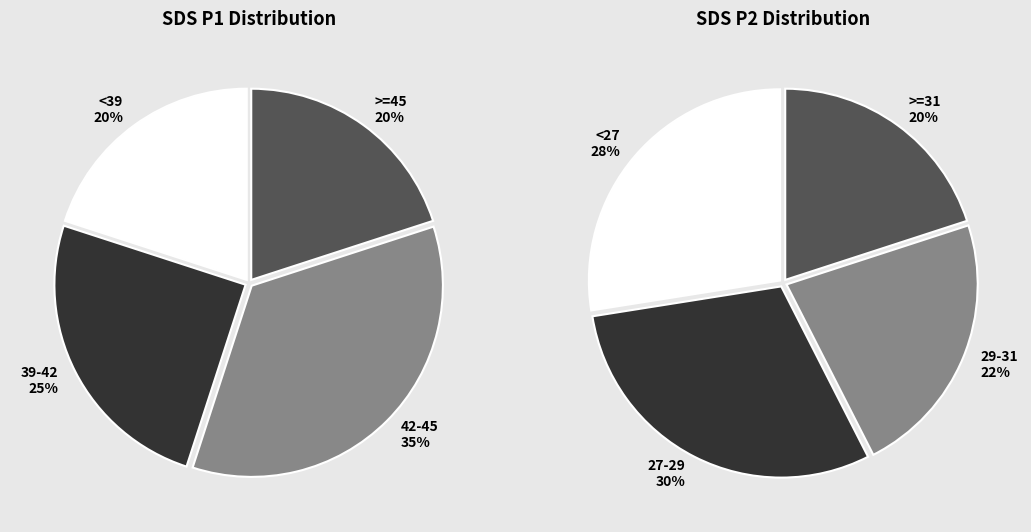

Does any single category account for the majority?

No